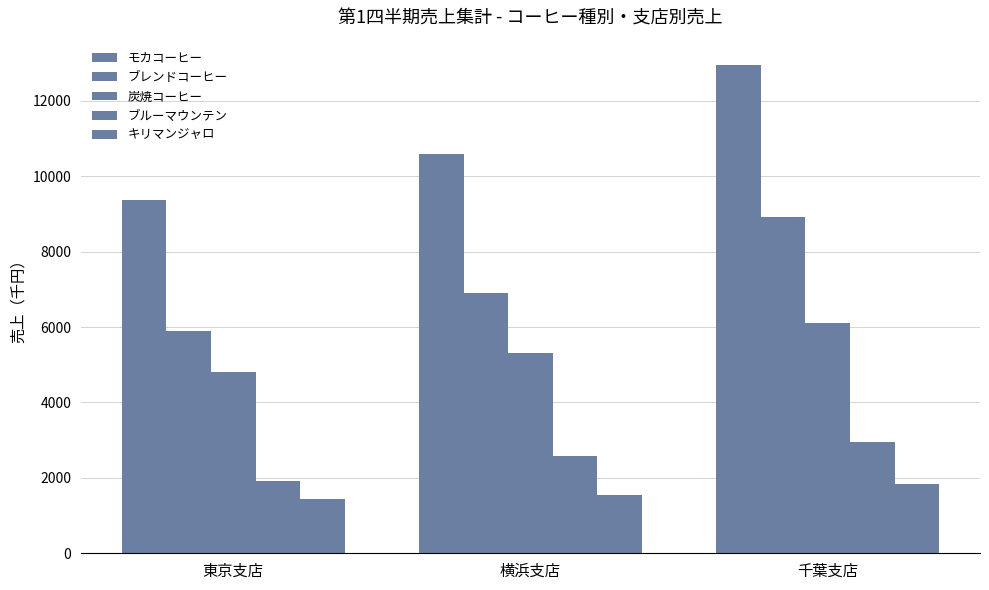

Is the value of キリマンジャロ at 東京支店 greater than the value of モカコーヒー at 横浜支店?

No